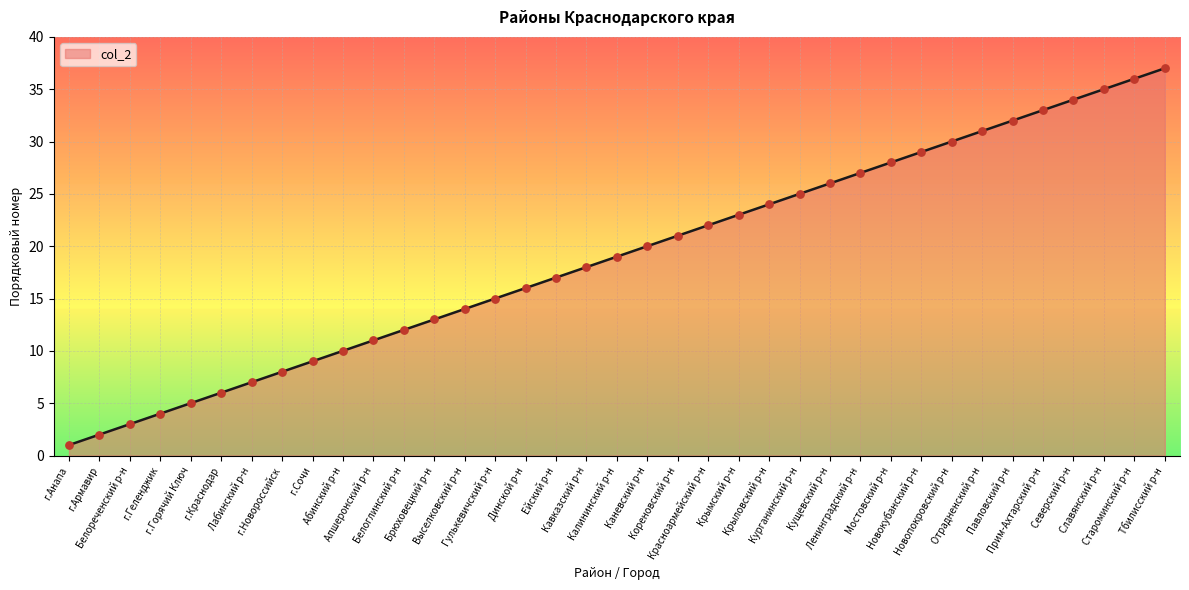

Which has a higher value, Белоглинский р-н or Крыловский р-н?

Крыловский р-н